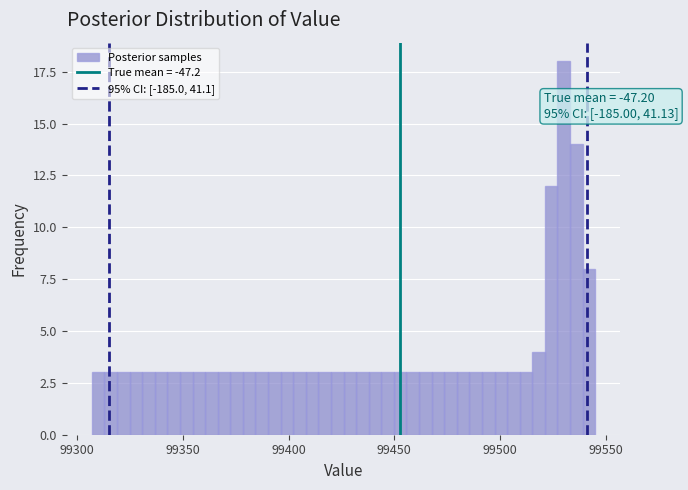

Around what value on the x-axis is the tallest bar? Give the approximate position of its centre, as read against the axis.

99530